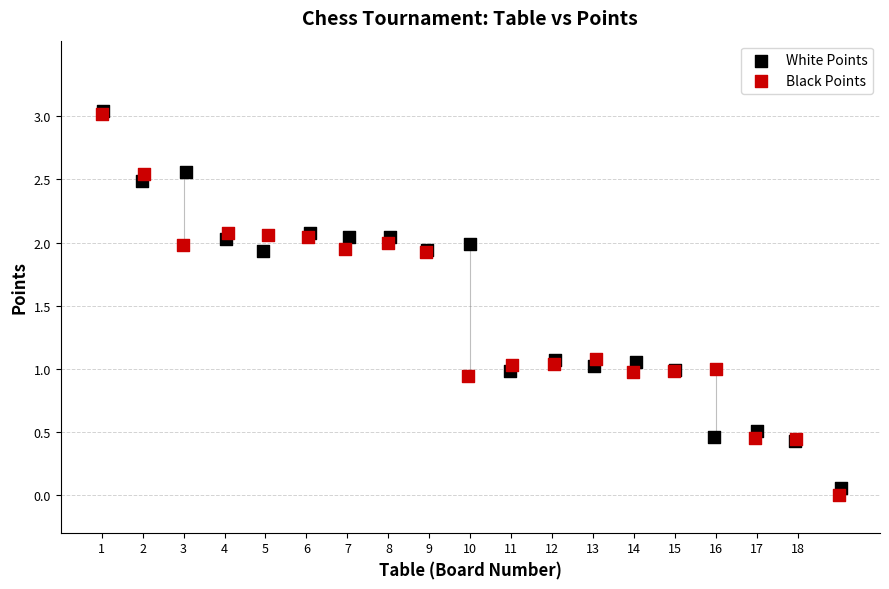

Which series has the largest Y range (max minus min)?

Black Points